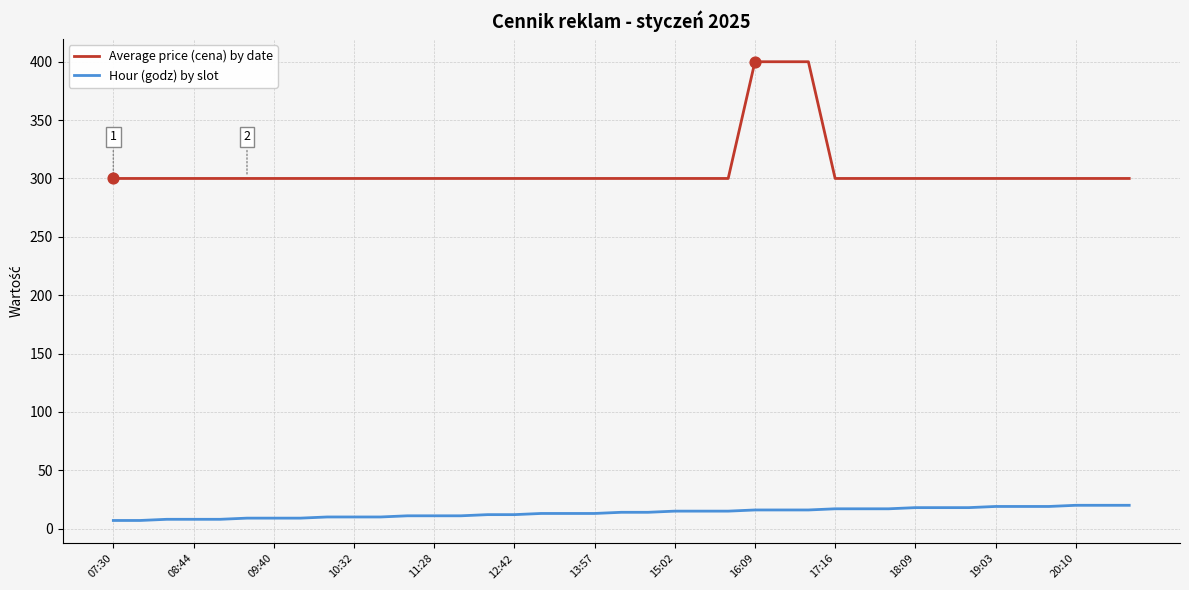

Which series has the widest spread of values?

Average price (cena) by date